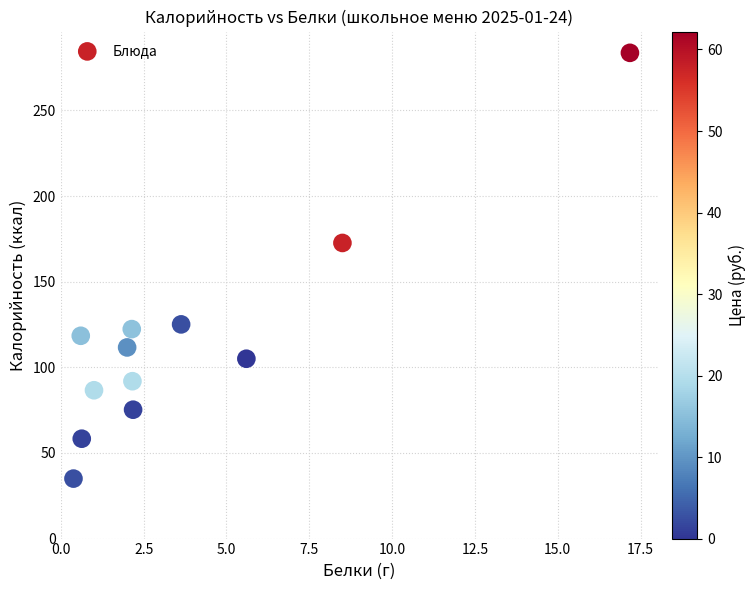

What is the range of X values (max minus min)?

16.8